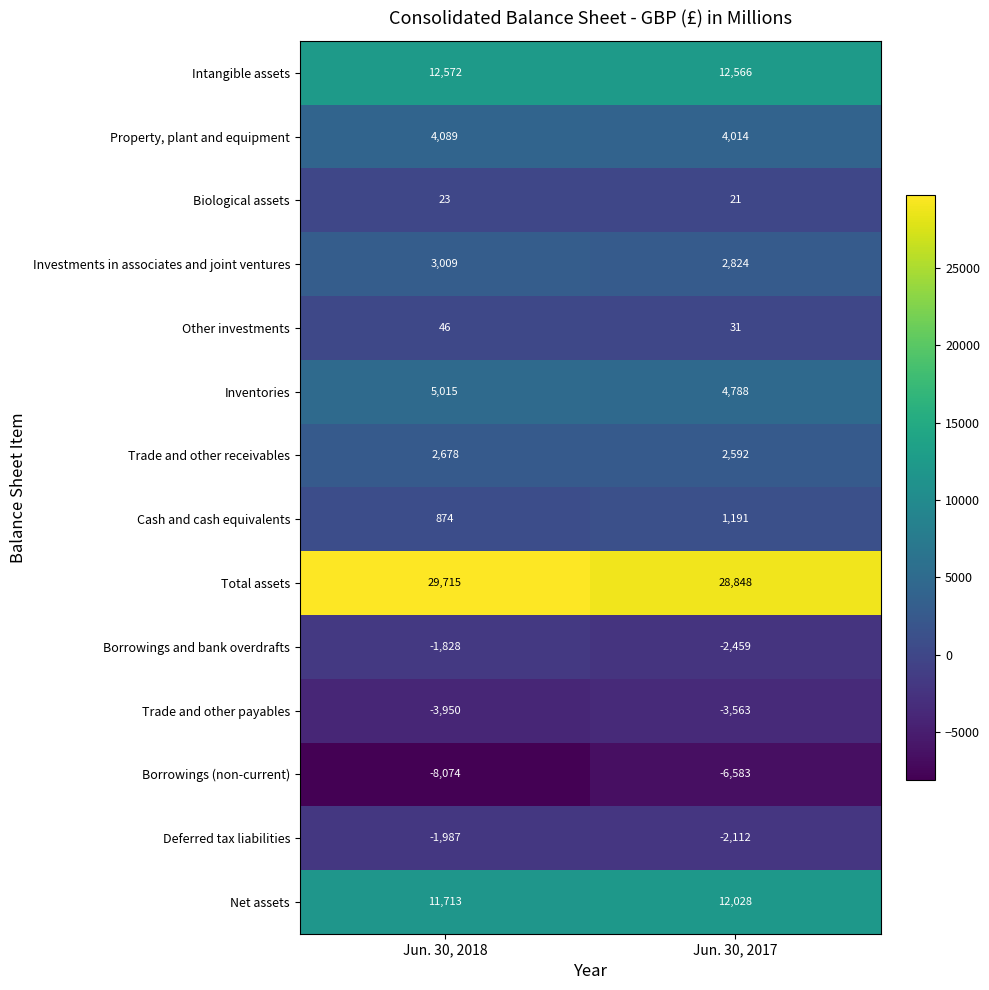

Rank the categories by Trade and other payables value from lowest to highest.

Jun. 30, 2018, Jun. 30, 2017